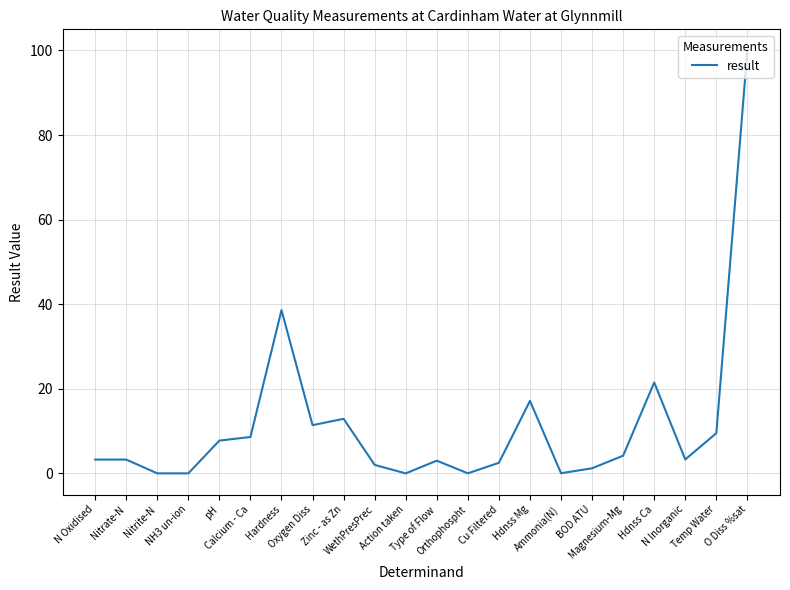

What is the maximum value shown in the chart?

100.0